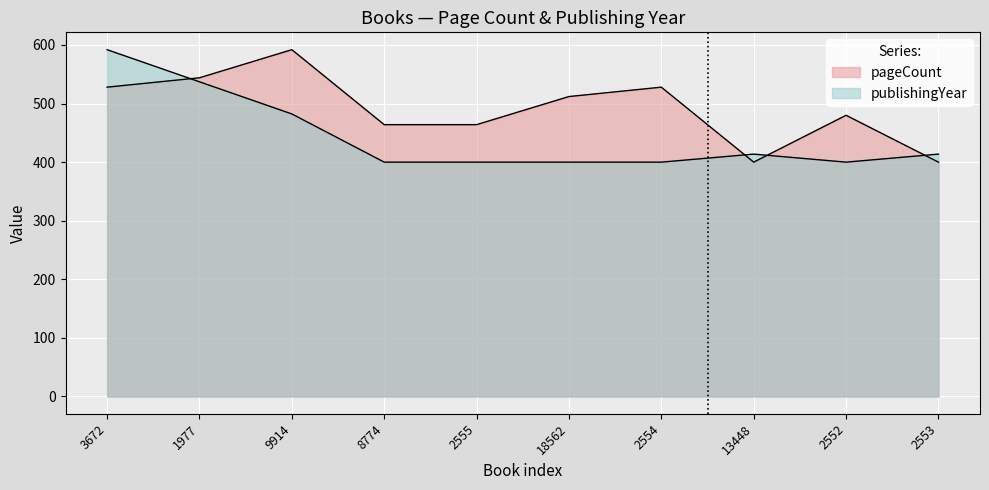

Where is pageCount nearest to the value 496?

18562